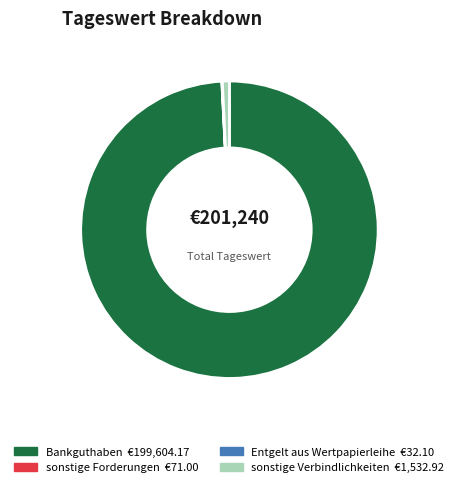

Between Bankguthaben and sonstige Verbindlichkeiten, which is larger?

Bankguthaben